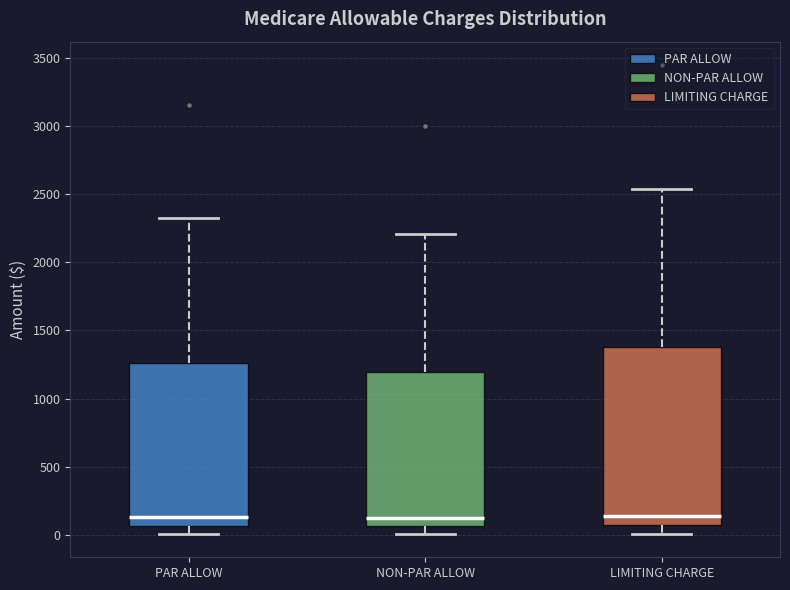

Where does the upper whisker of the box for LIMITING CHARGE end on the y-axis? The values are not printed on the chart, so give them approximately, as read against the axis.

2550